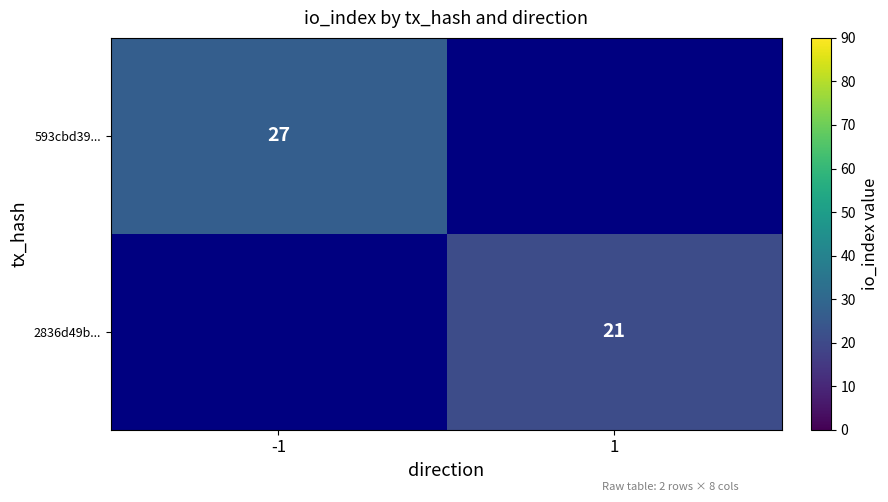

What is the minimum value shown in the chart?

21.0